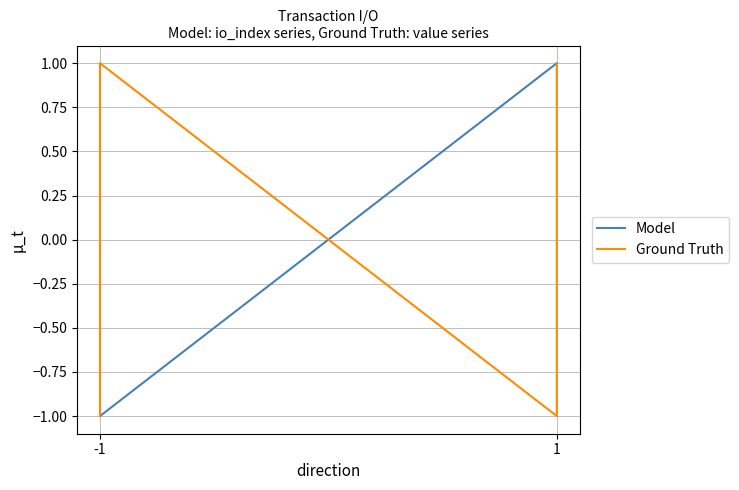

Is this an area chart (filled region under the line)?

No